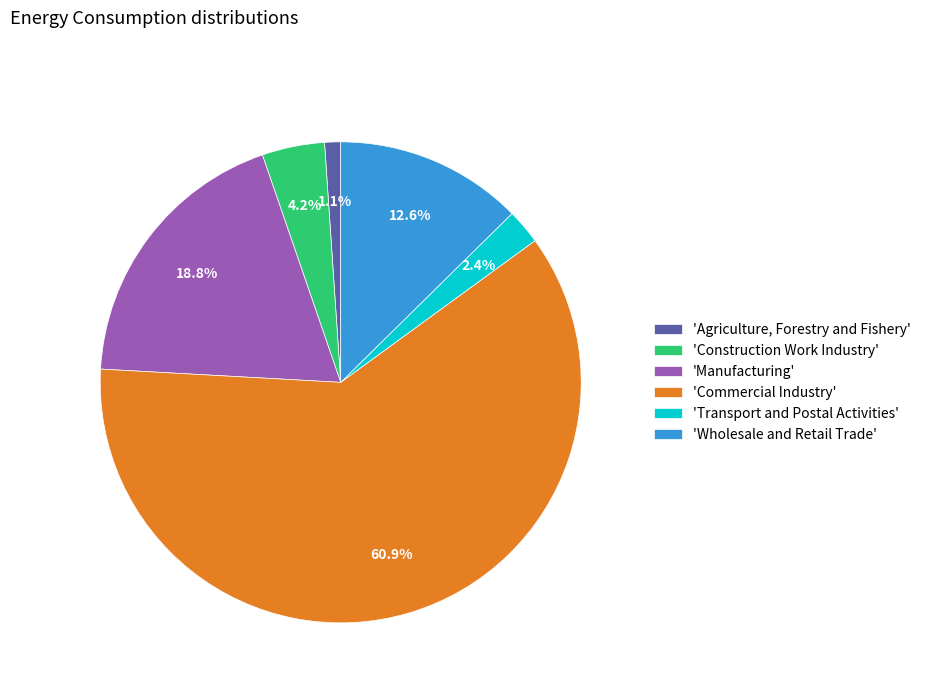

Which has a higher value, 'Agriculture, Forestry and Fishery' or 'Transport and Postal Activities'?

'Transport and Postal Activities'